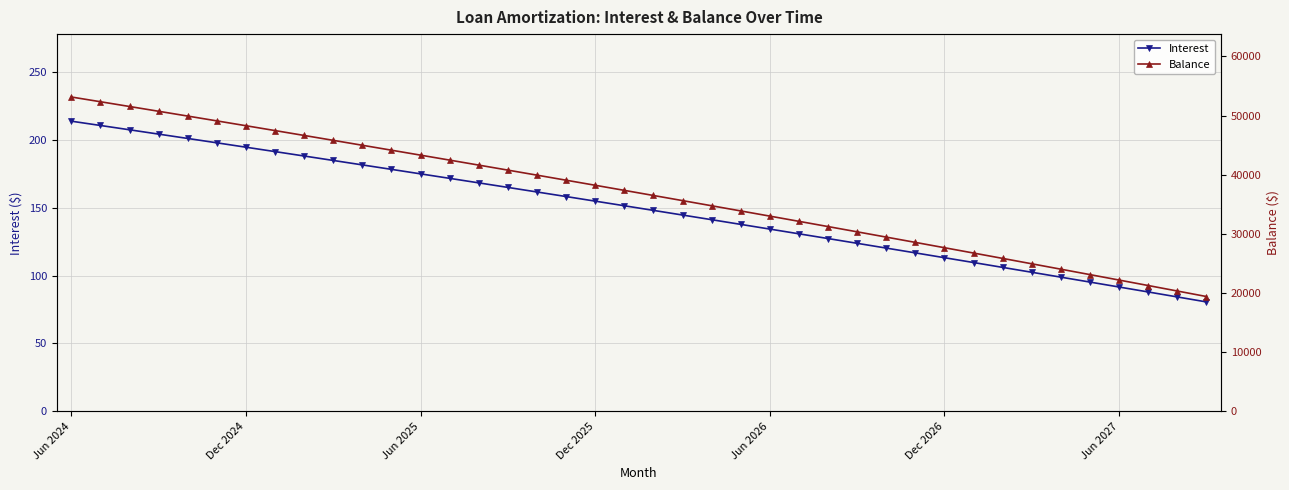

What is the spread (max minus min) of values at 27?

30234.3